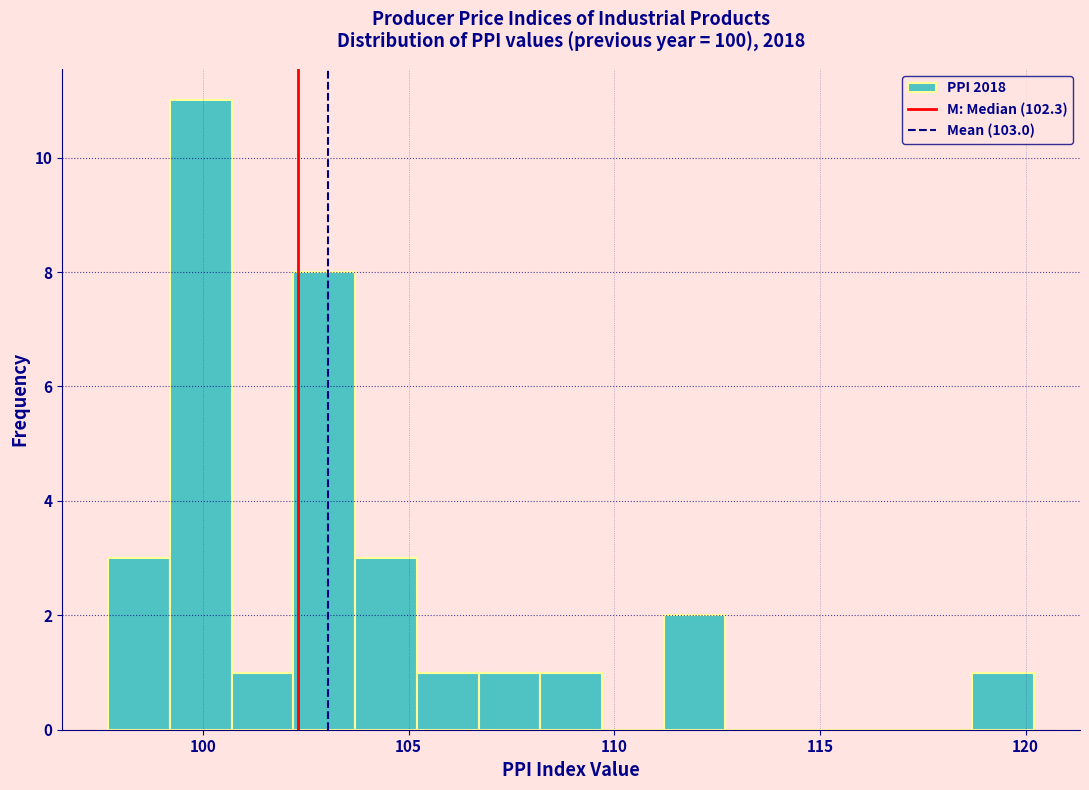

Around what value on the x-axis is the tallest bar? Give the approximate position of its centre, as read against the axis.

100.0